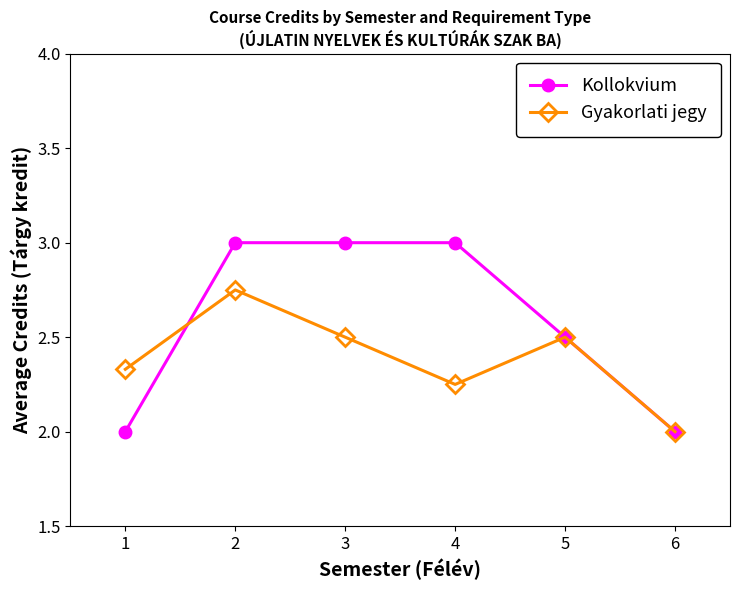

What is the value of the Gyakorlati jegy point at the 5th from the left?

2.5